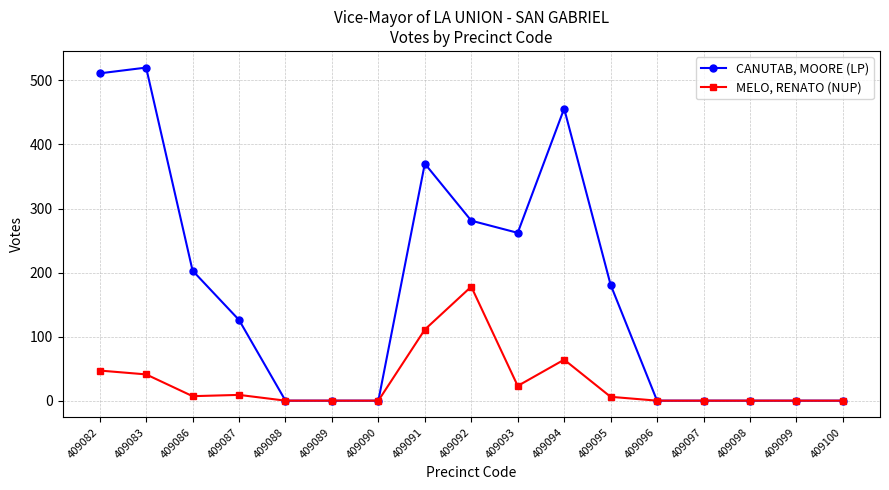

Which series changed the most between 409089 and 409095?

CANUTAB, MOORE (LP)